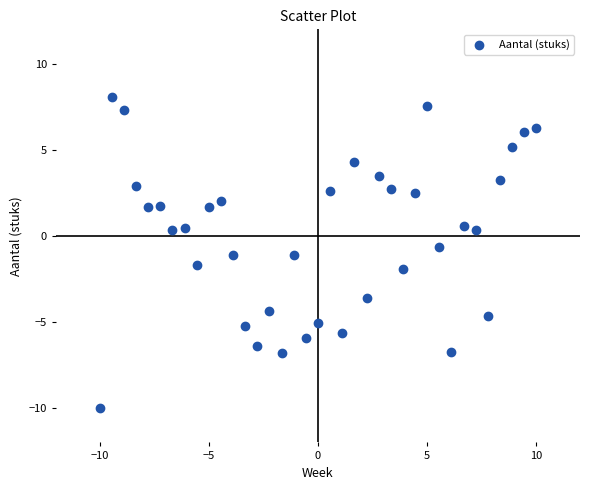

What is the range of Y values (max minus min)?

18.1